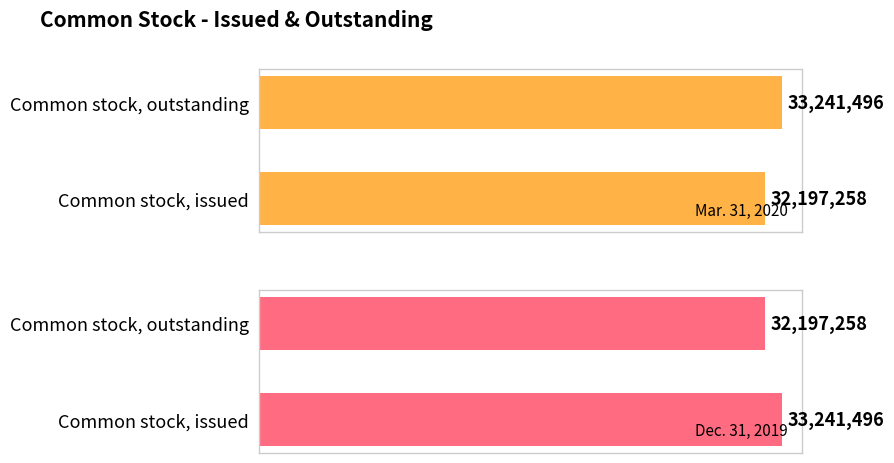

What value does the Mar. 31, 2020 series have at Common stock, issued, to the nearest 50?

32197250